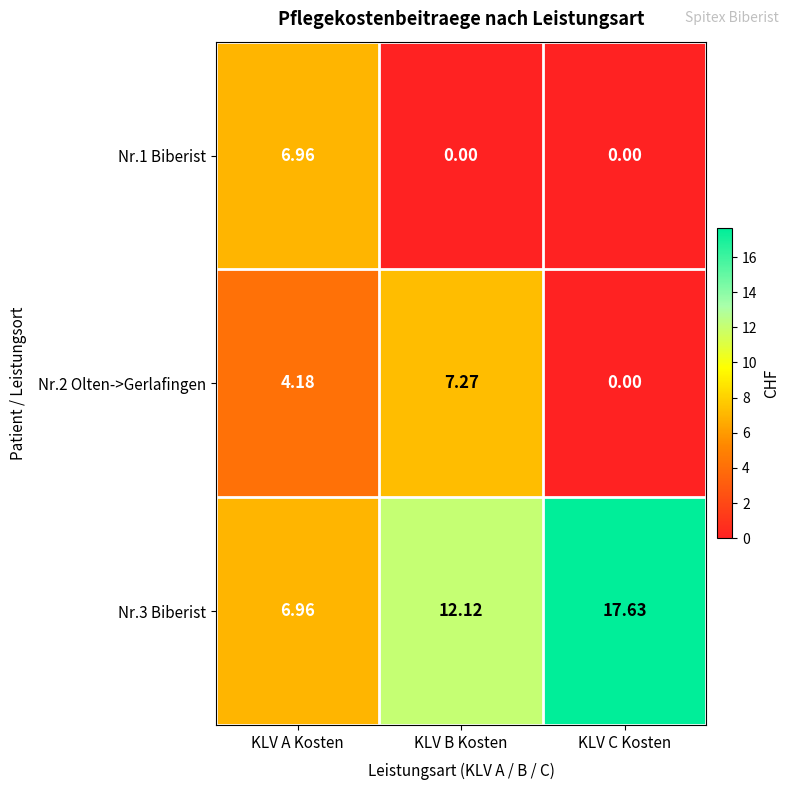

Which series has the largest total across all categories?

Nr.3 Biberist